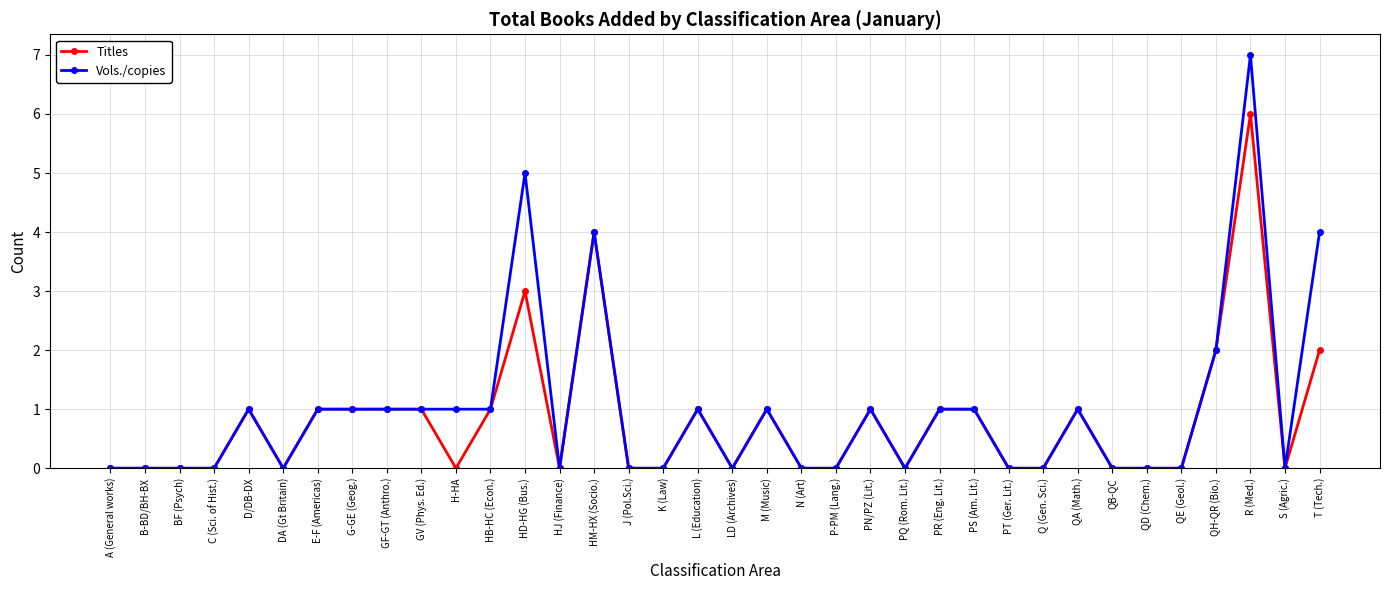

Count the number of data series in this chart.

2